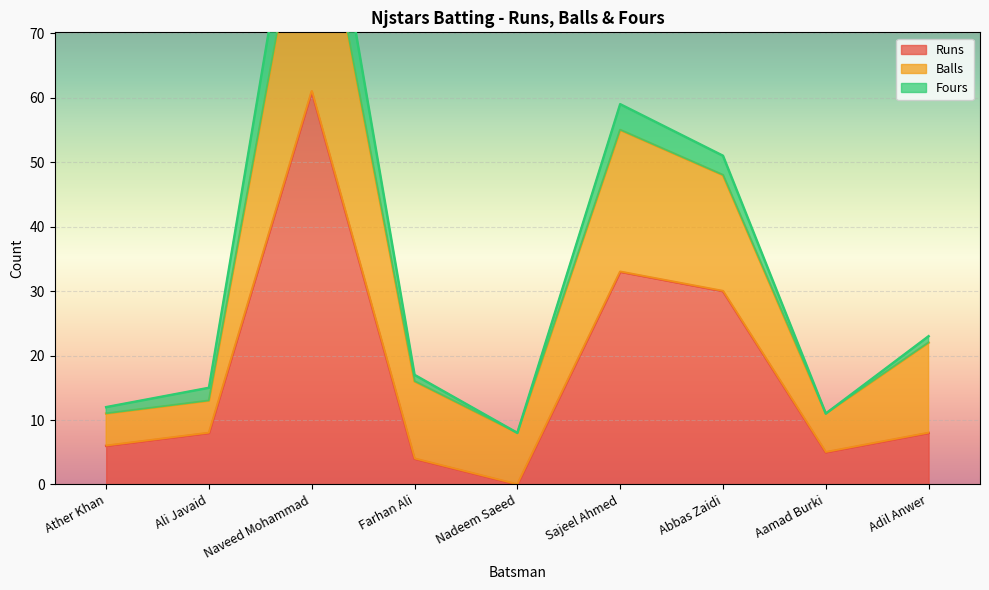

Between Abbas Zaidi and Aamad Burki, which series saw the biggest shift?

Runs